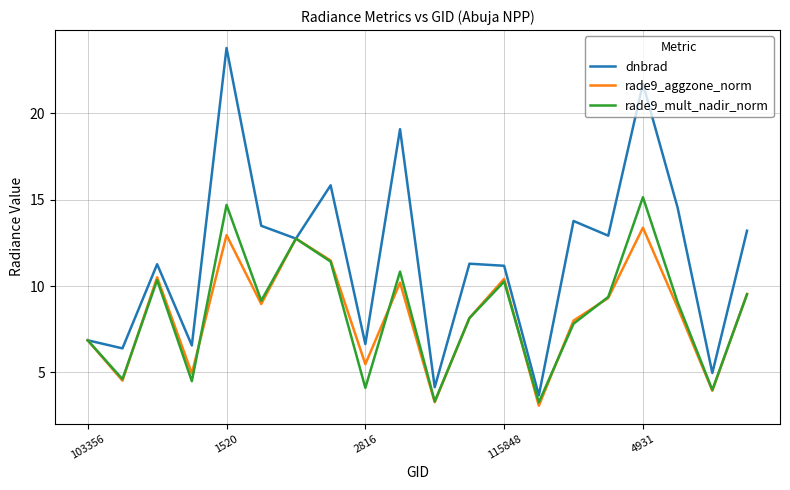

What is the sum of all dnbrad values?

234.0